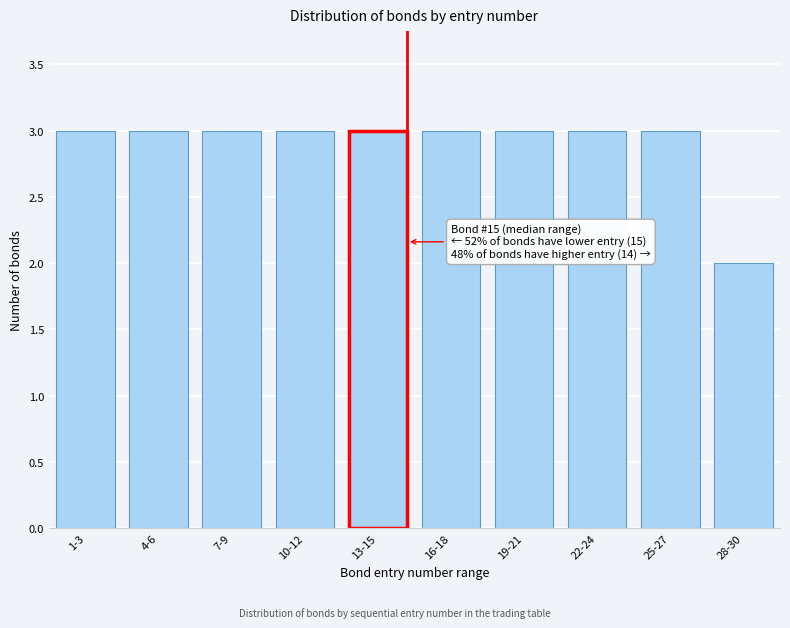

Reading right to left, list all the values displayed in this chart.

28-30=2	25-27=3	22-24=3	19-21=3	16-18=3	13-15=3	10-12=3	7-9=3	4-6=3	1-3=3